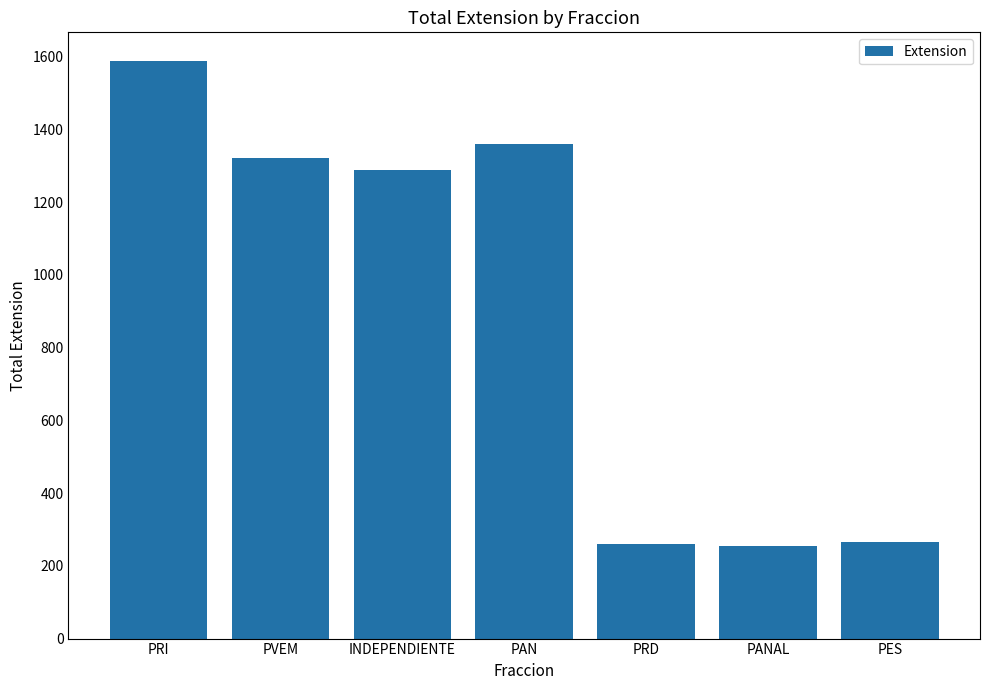

Between PANAL and PAN, which is larger?

PAN